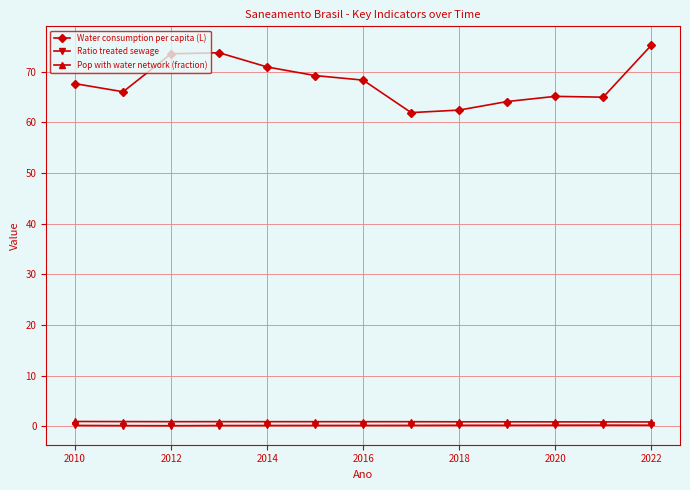

At how many categories does at least one series exceed 24?

13